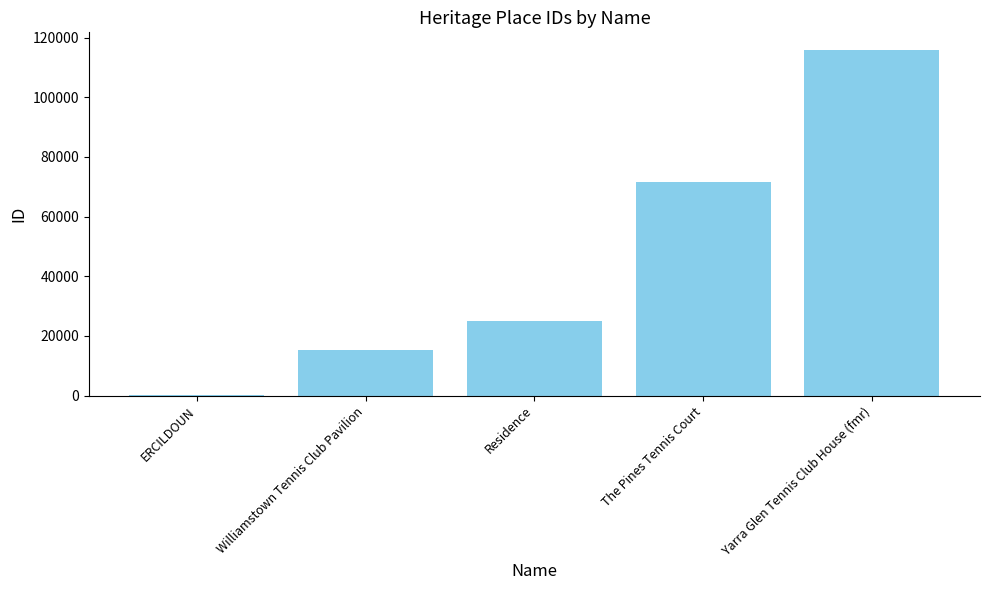

Where is the data nearest to the value 58081?

The Pines Tennis Court